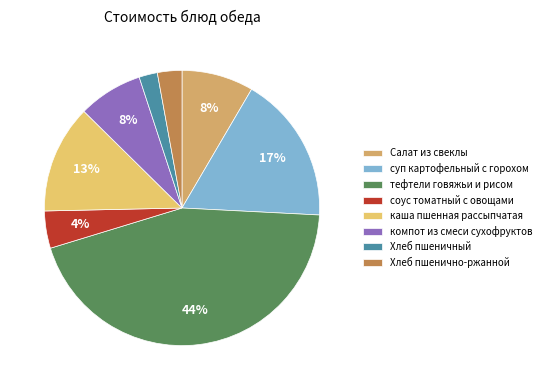

Rank the categories by value from highest to lowest.

тефтели говяжьи и рисом, суп картофельный с горохом, каша пшенная рассыпчатая, Салат из свеклы, компот из смеси сухофруктов, соус томатный с овощами, Хлеб пшенично-ржанной, Хлеб пшеничный